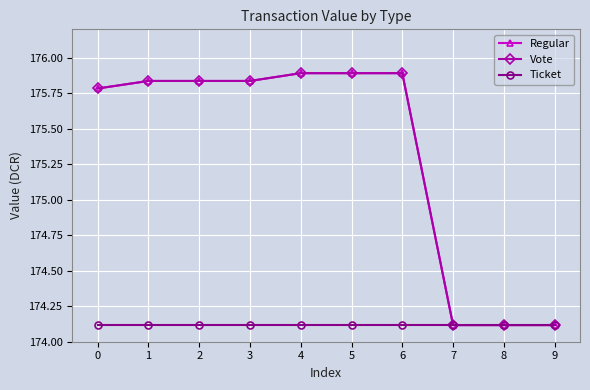

Is this an area chart (filled region under the line)?

No